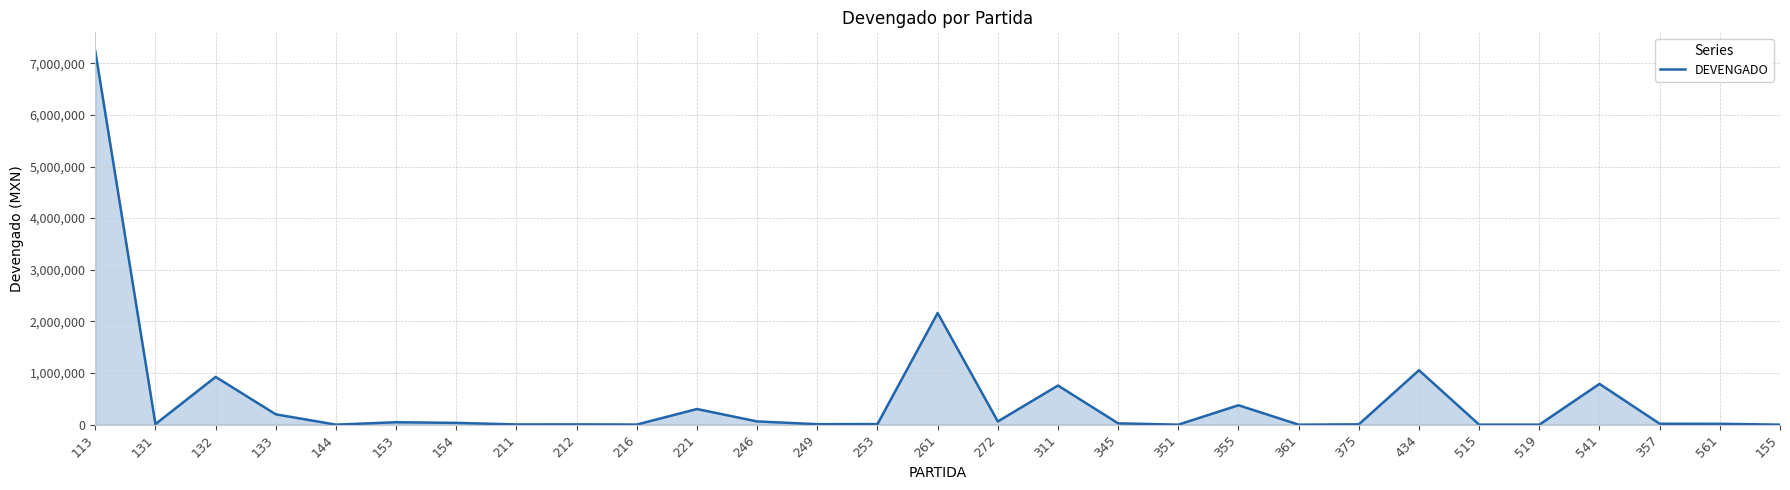

Where is the first local minimum?

131